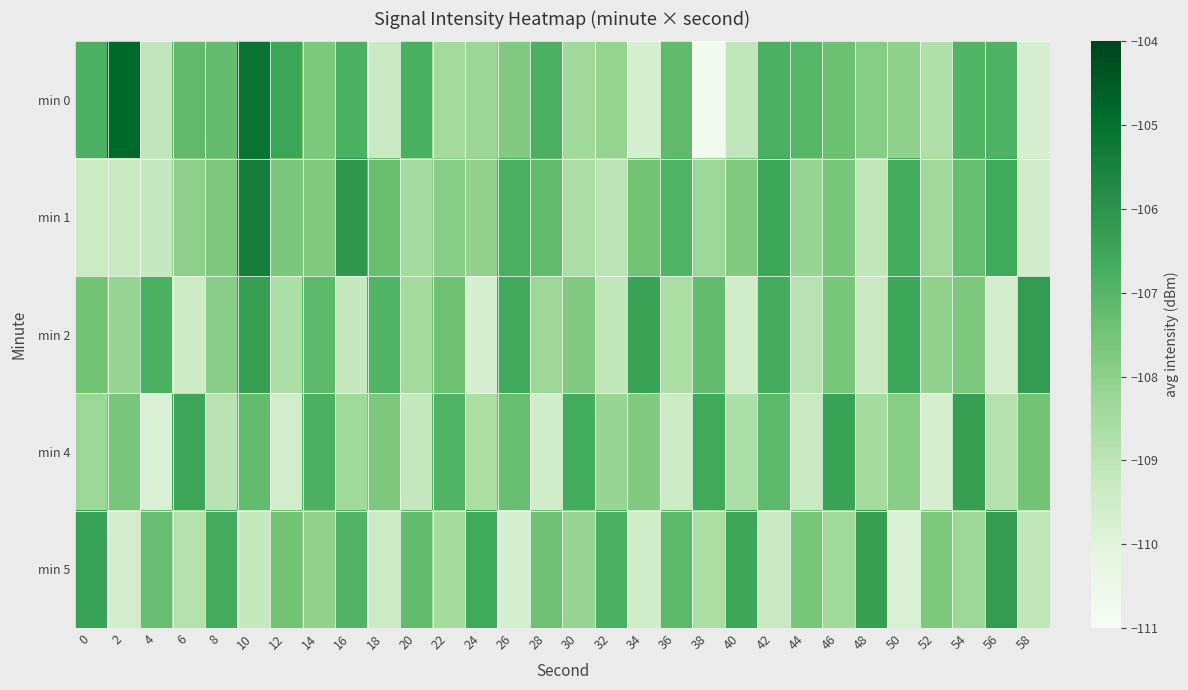

Reading left to right, transcribe all the data shown in this chart.

min 0: 0=-106.8	2=-104.8	4=-109.1	6=-107.2	8=-107.2	10=-105.1	12=-106.5	14=-107.7	16=-106.8	18=-109.3	20=-106.8	22=-108.4	24=-108.3	26=-107.8	28=-106.8	30=-108.4	32=-108.1	34=-109.7	36=-107.2	38=-110.7	40=-109.1	42=-106.8	44=-107.0	46=-107.4	48=-107.8	50=-108.0	52=-108.7	54=-106.9	56=-106.8	58=-109.7
min 1: 0=-109.4	2=-109.3	4=-109.2	6=-108.0	8=-107.7	10=-105.4	12=-107.7	14=-107.7	16=-106.1	18=-107.3	20=-108.5	22=-107.9	24=-108.1	26=-106.8	28=-107.2	30=-108.6	32=-109.0	34=-107.5	36=-106.9	38=-108.3	40=-107.8	42=-106.5	44=-108.2	46=-107.6	48=-109.1	50=-106.7	52=-108.4	54=-107.3	56=-106.6	58=-109.5
min 2: 0=-107.5	2=-108.2	4=-106.8	6=-109.4	8=-107.9	10=-106.3	12=-108.7	14=-107.1	16=-109.2	18=-106.9	20=-108.5	22=-107.4	24=-109.7	26=-106.6	28=-108.3	30=-107.8	32=-109.1	34=-106.4	36=-108.6	38=-107.2	40=-109.5	42=-106.7	44=-108.9	46=-107.6	48=-109.3	50=-106.5	52=-108.1	54=-107.7	56=-109.6	58=-106.2
min 4: 0=-108.3	2=-107.6	4=-109.8	6=-106.5	8=-108.9	10=-107.2	12=-109.6	14=-106.8	16=-108.4	18=-107.7	20=-109.2	22=-106.9	24=-108.6	26=-107.3	28=-109.5	30=-106.7	32=-108.2	34=-107.8	36=-109.4	38=-106.6	40=-108.7	42=-107.1	44=-109.3	46=-106.4	48=-108.5	50=-107.9	52=-109.7	54=-106.3	56=-108.8	58=-107.5
min 5: 0=-106.4	2=-109.6	4=-107.3	6=-108.8	8=-106.7	10=-109.2	12=-107.5	14=-108.1	16=-106.9	18=-109.4	20=-107.2	22=-108.5	24=-106.6	26=-109.7	28=-107.4	30=-108.2	32=-106.8	34=-109.5	36=-107.1	38=-108.6	40=-106.5	42=-109.3	44=-107.6	46=-108.4	48=-106.3	50=-109.8	52=-107.7	54=-108.3	56=-106.2	58=-109.1